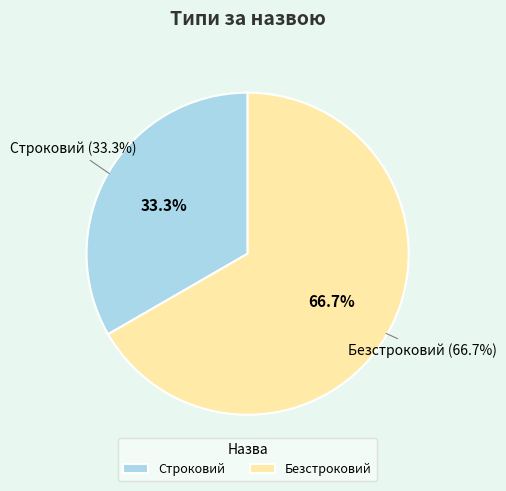

How much of the chart is everything except Строковий?

66.7%